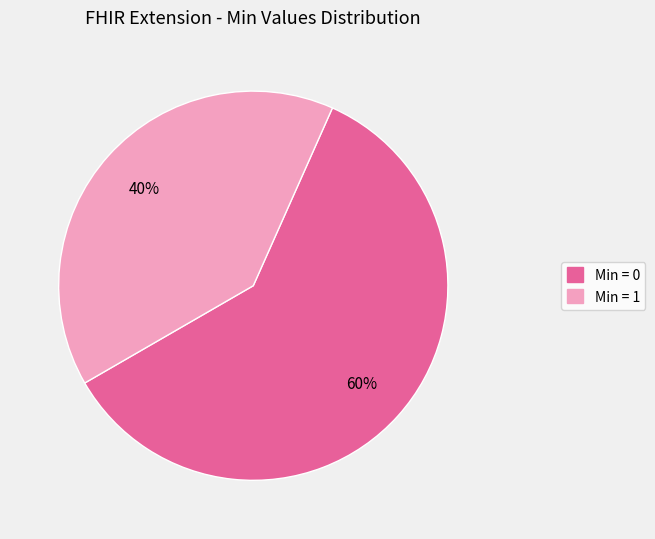

To the nearest percent, what is the average slice percentage?

50%